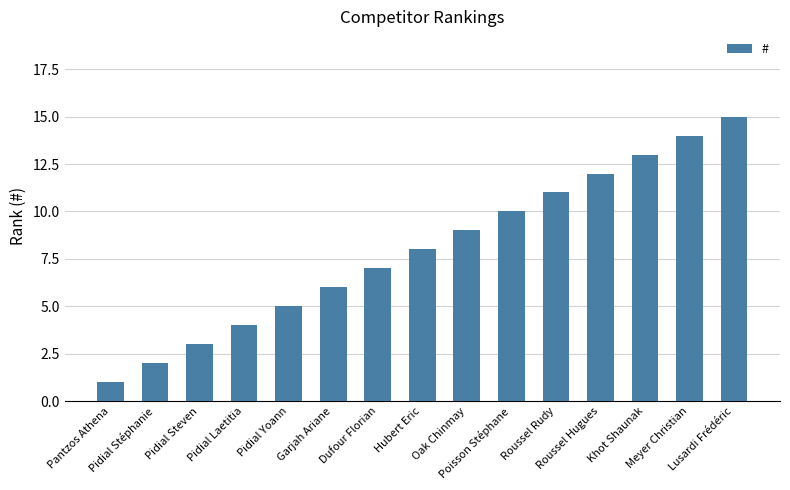

The chart shows a value of 15 at Oak Chinmay. True or false?

False